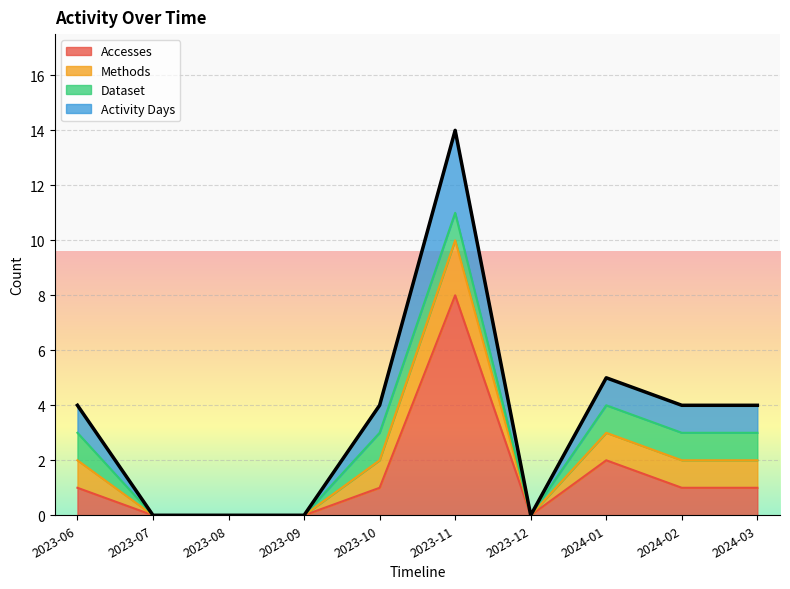

Where is Activity Days nearest to the value 7?

2024-01